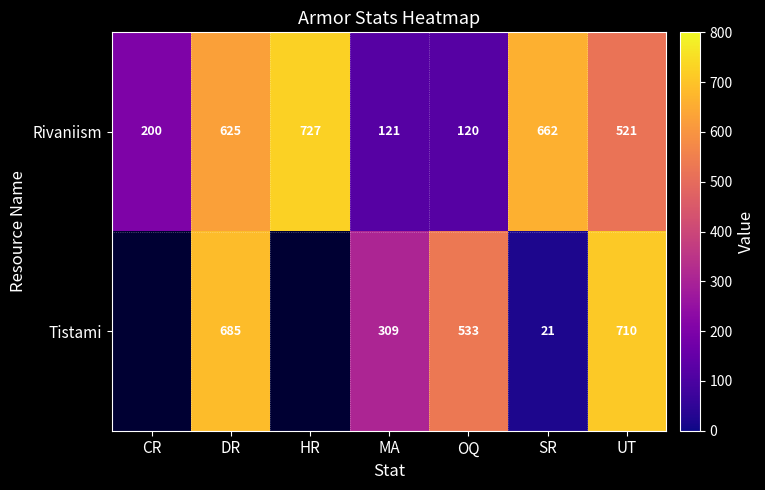

Which has a higher value, UT or SR?

SR